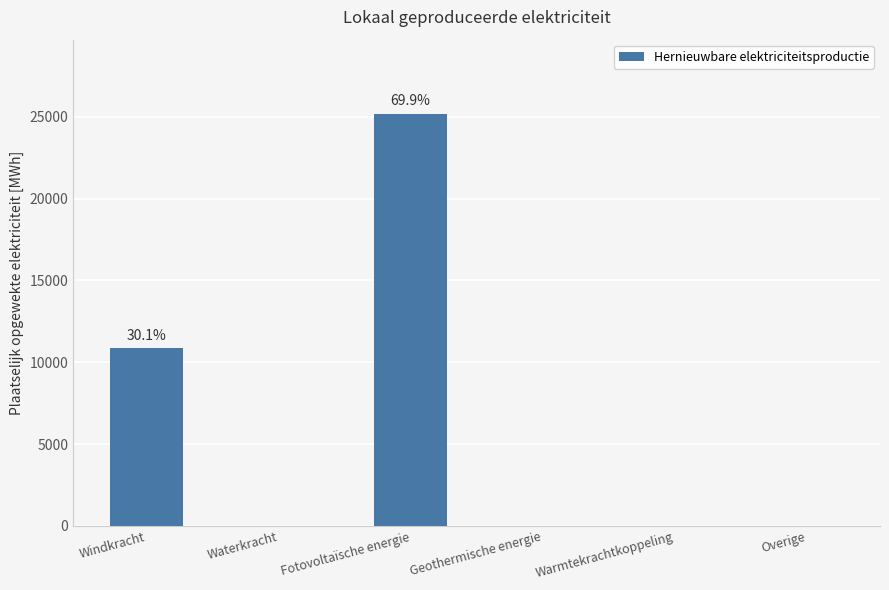

What is the change in value from Fotovoltaïsche energie to Overige?

-25185.0